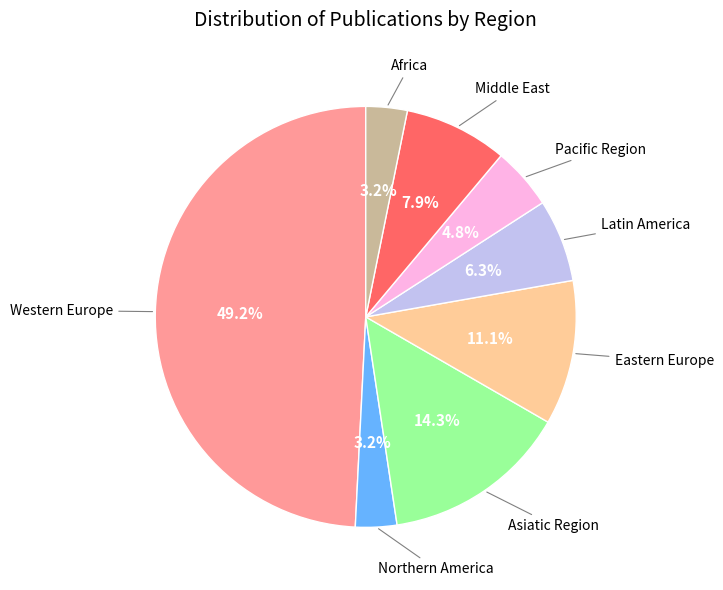

How many segments does this pie chart have?

8